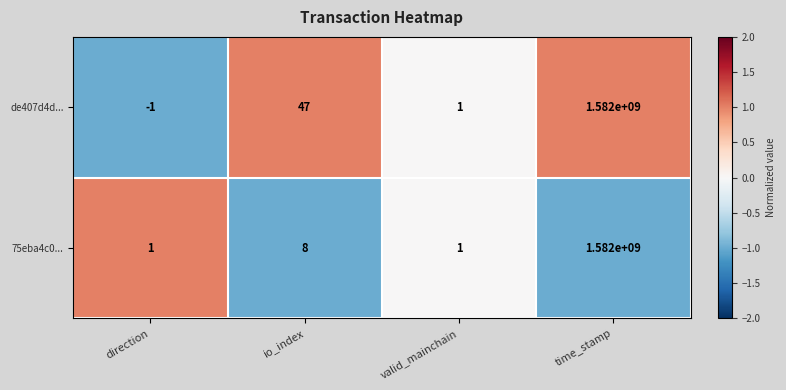

Where is 75eba4c0... nearest to the value 791000000?

io_index